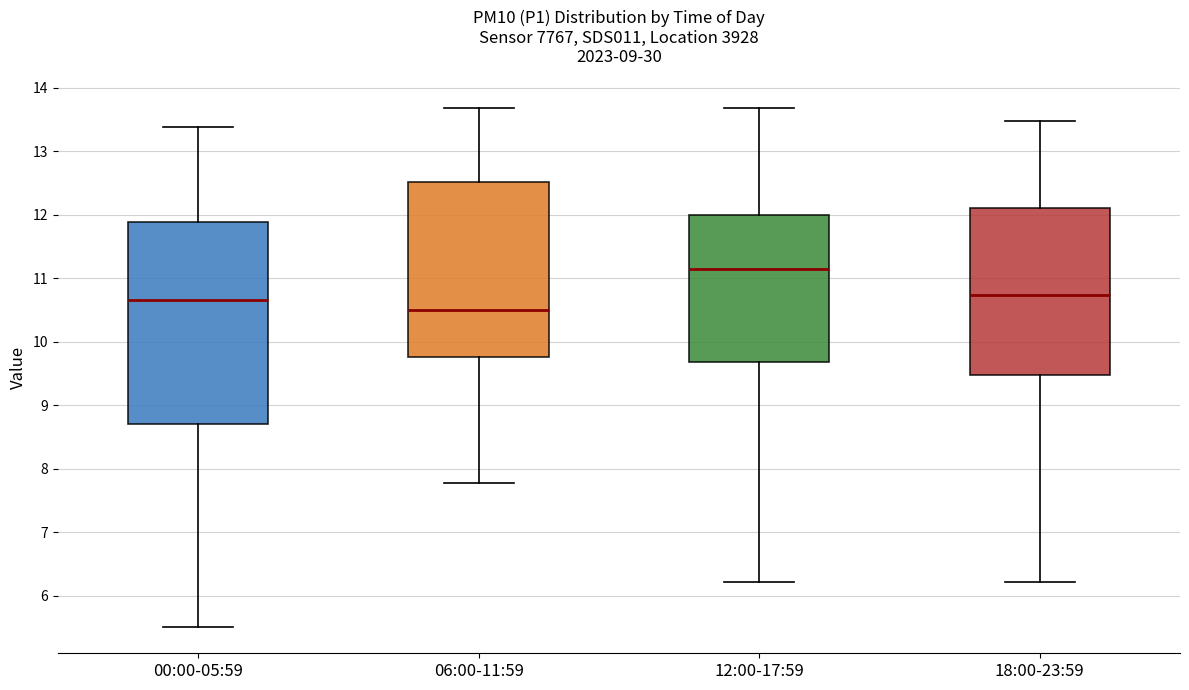

Reading left to right, transcribe this box plot: for each box, give where its median line is, the range the box spans, and where its two whiskers end, as read against the y-axis. The values are not printed on the chart, so give them approximately, as read against the axis.

00:00-05:59: median 10.7, box 8.7 to 11.9, whiskers 5.5 to 13.4
06:00-11:59: median 10.5, box 9.8 to 12.5, whiskers 7.8 to 13.7
12:00-17:59: median 11.2, box 9.7 to 12.0, whiskers 6.2 to 13.7
18:00-23:59: median 10.7, box 9.5 to 12.1, whiskers 6.2 to 13.5